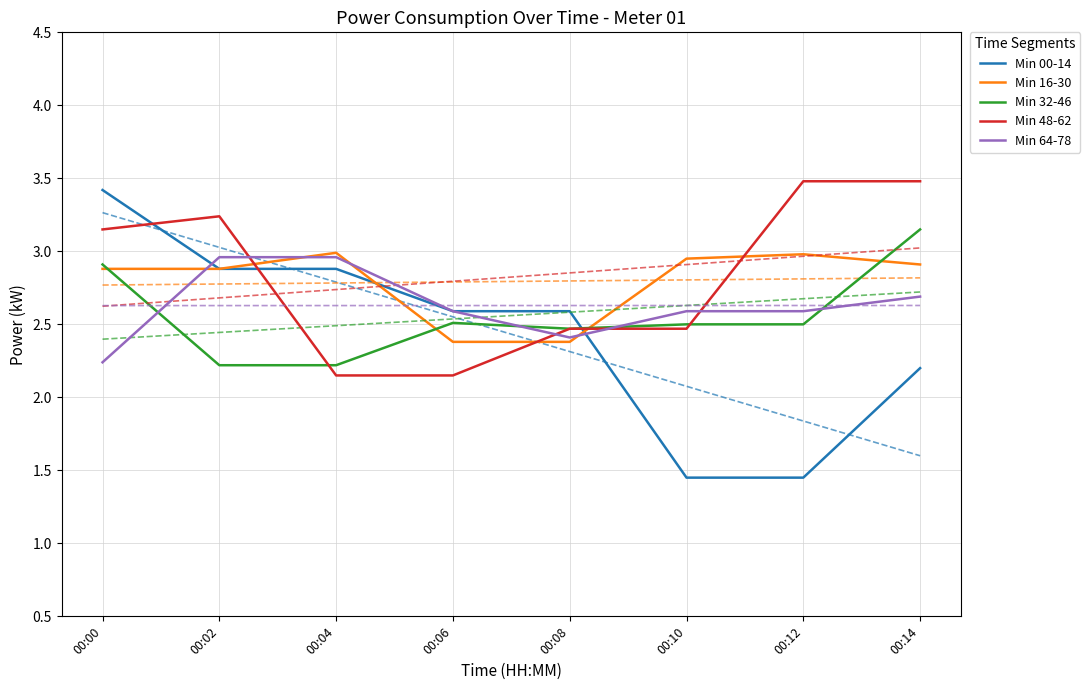

True or false: Min 00-14 has a value of 3.6 at 00:06.

False